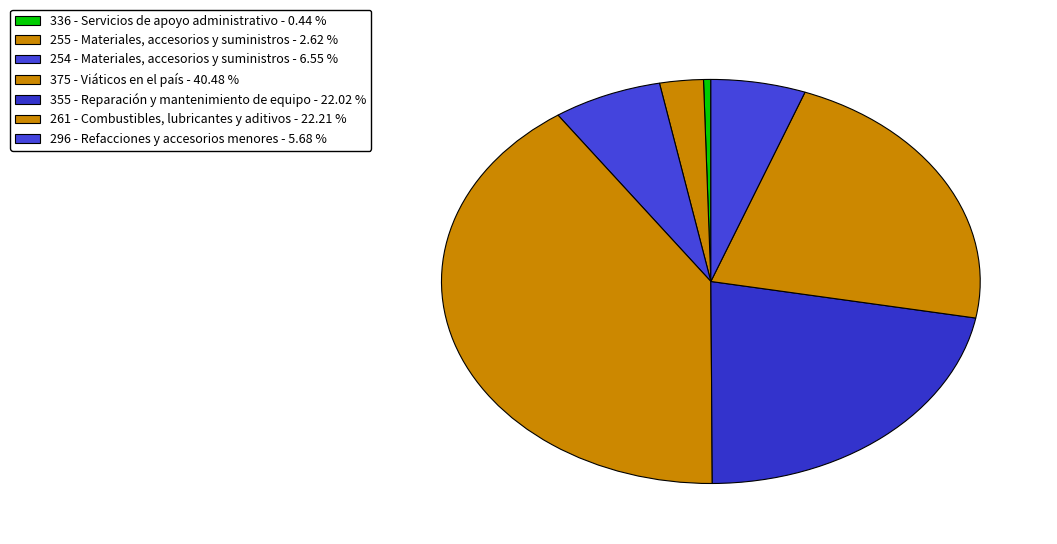

Is 296 - Refacciones y accesorios menores the majority of the pie?

No